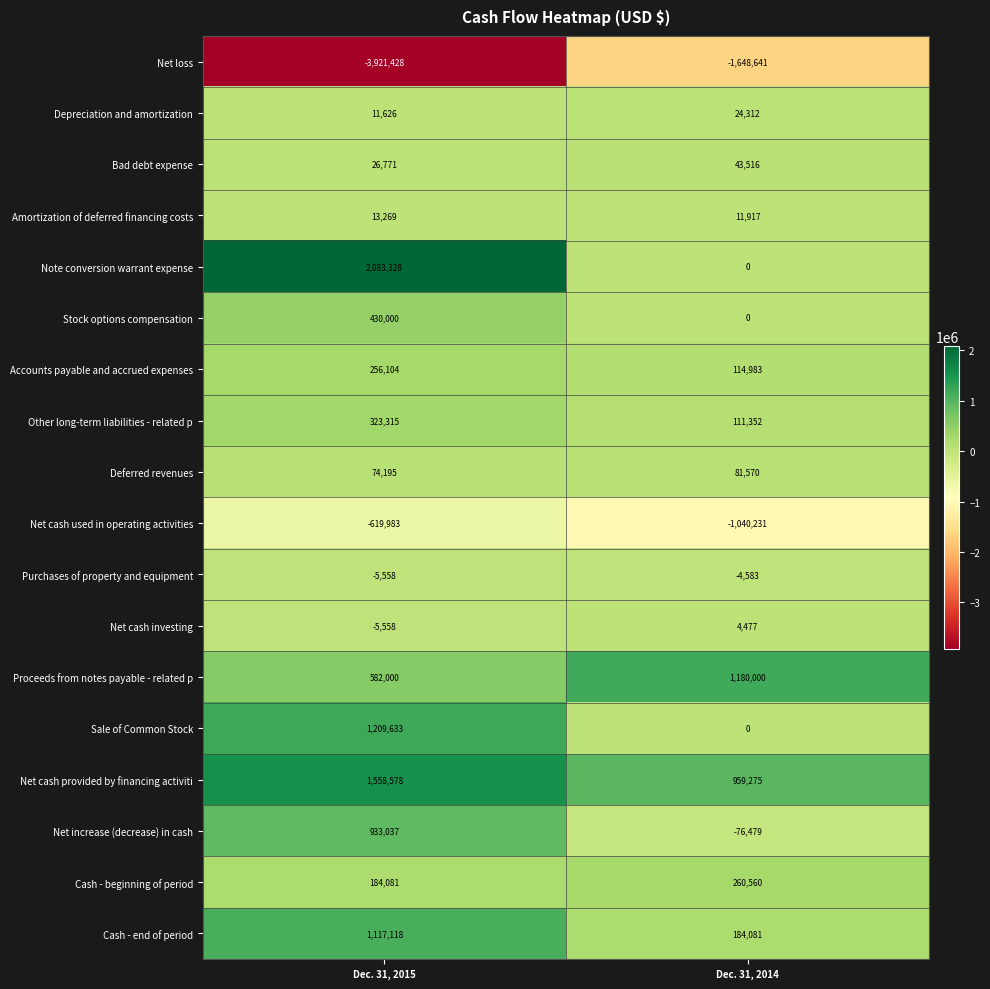

What is the minimum value shown in the chart?

-3921428